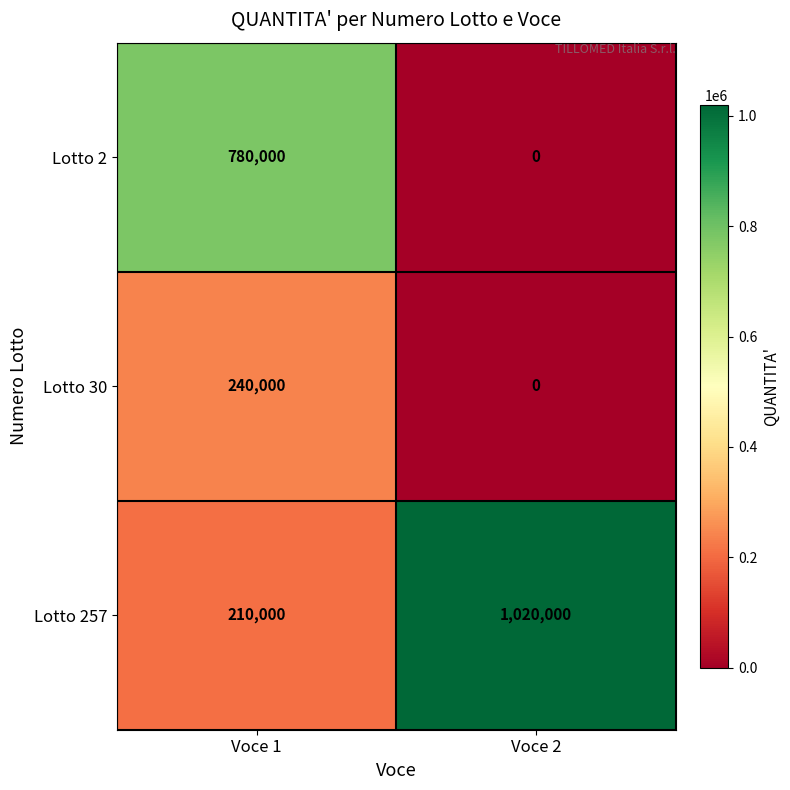

Reading left to right, extract all data points from this chart.

Lotto 2: 780000	0
Lotto 30: 240000	0
Lotto 257: 210000	1020000